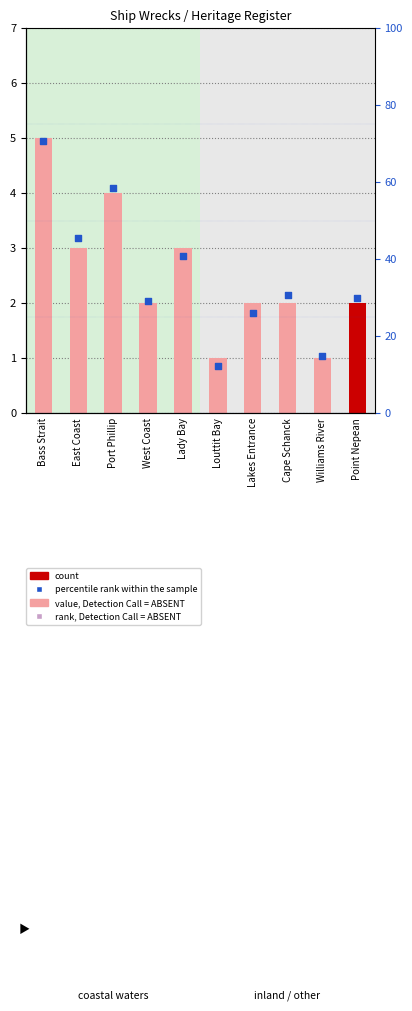

Is the value of count at West Coast greater than the value of percentile rank within the sample at Port Phillip?

No